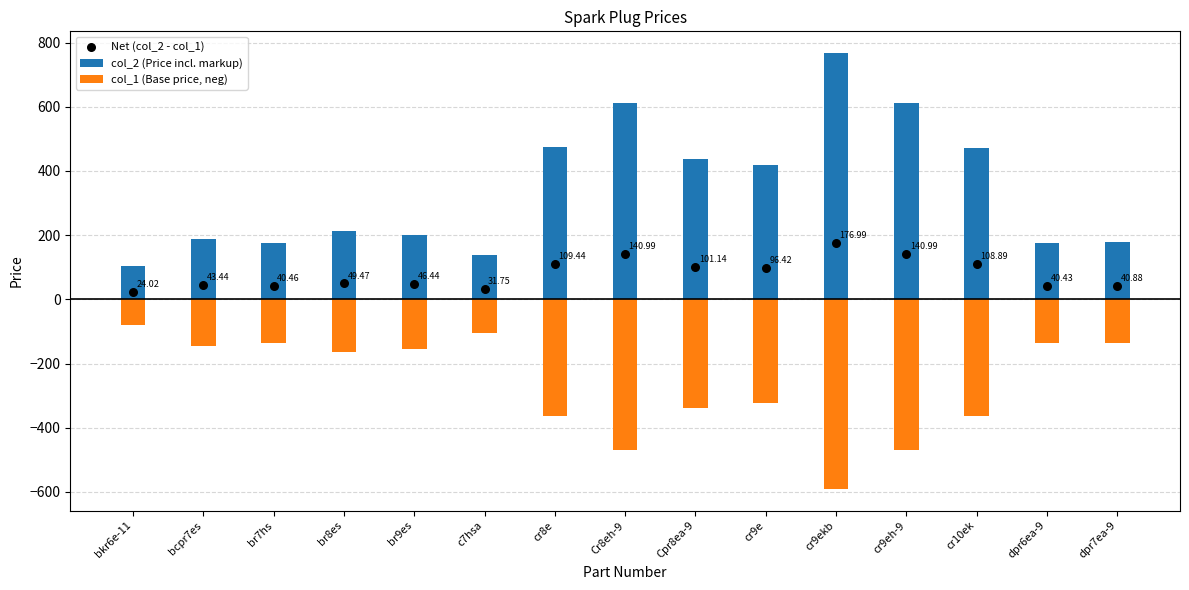

At which category is the sum across all series the highest?

cr9ekb